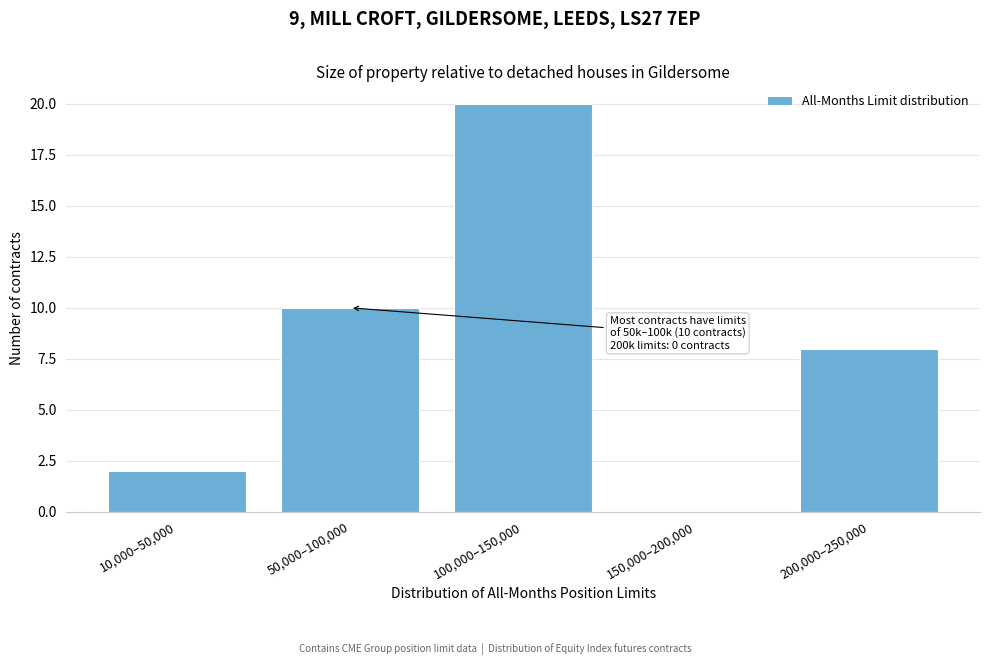

Reading left to right, extract all data points from this chart.

10,000–50,000=2	50,000–100,000=10	100,000–150,000=20	150,000–200,000=0	200,000–250,000=8